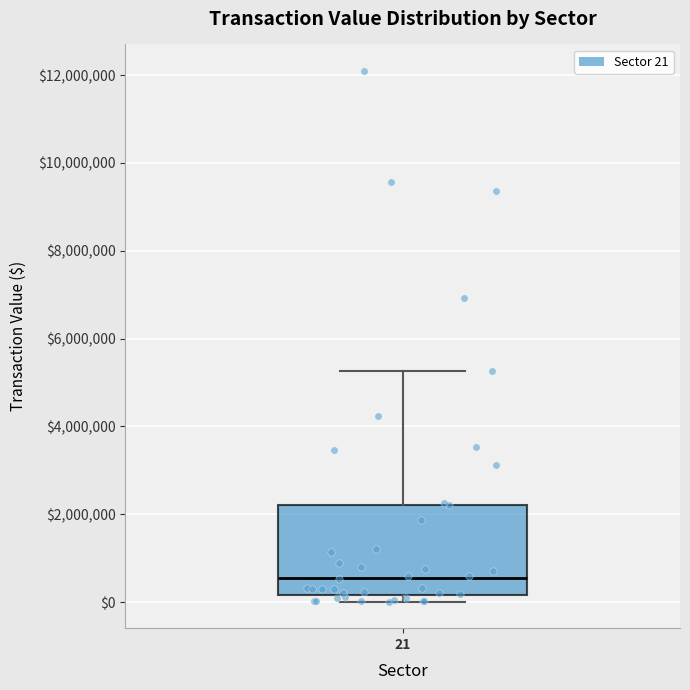

Where does the upper whisker of the box at x = 21 end on the y-axis? The values are not printed on the chart, so give them approximately, as read against the axis.

5200000